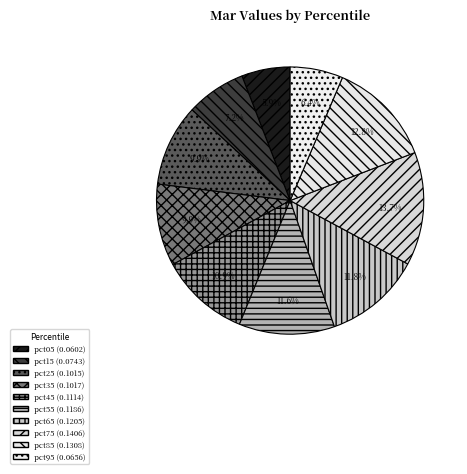

How many segments does this pie chart have?

10